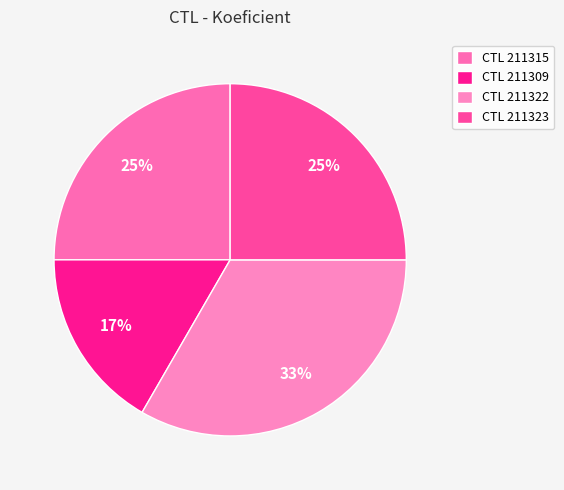

How many segments does this pie chart have?

4